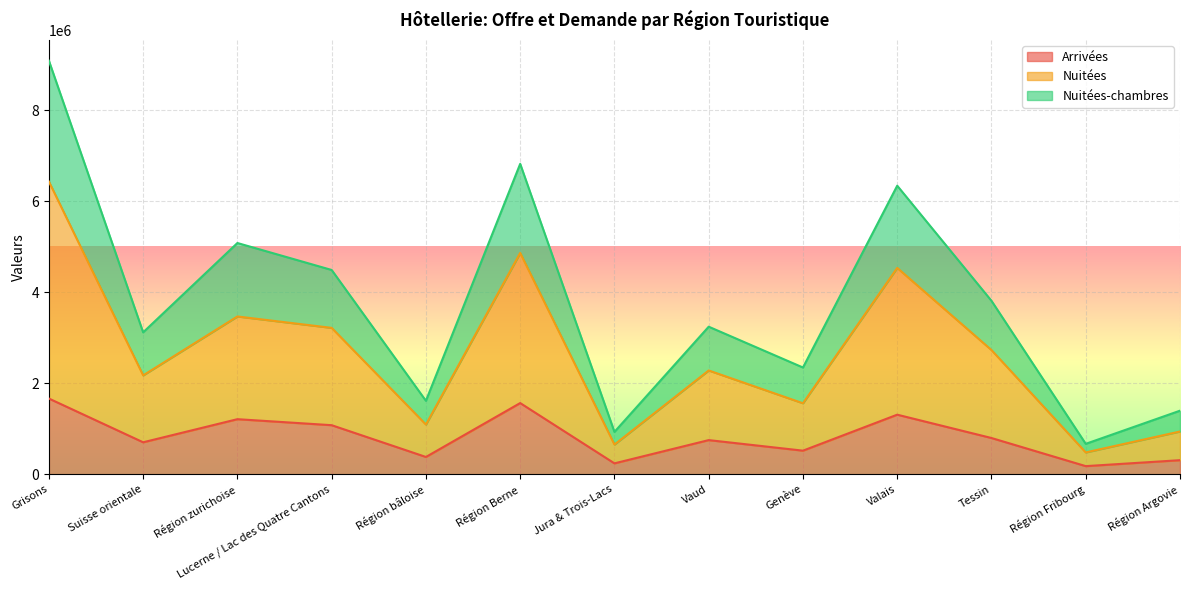

Reading left to right, transcribe all the data shown in this chart.

Arrivées: 1664555	702706	1210576	1078495	379851	1564945	239317	750609	518533	1309502	796627	178477	309235
Nuitées: 6434525	2173449	3468616	3218075	1092926	4865394	652610	2281470	1560421	4536571	2730300	479801	940008
Nuitées-chambres: 9092017	3119616	5083528	4490873	1614443	6824025	931060	3243712	2346569	6343264	3812872	668474	1397225